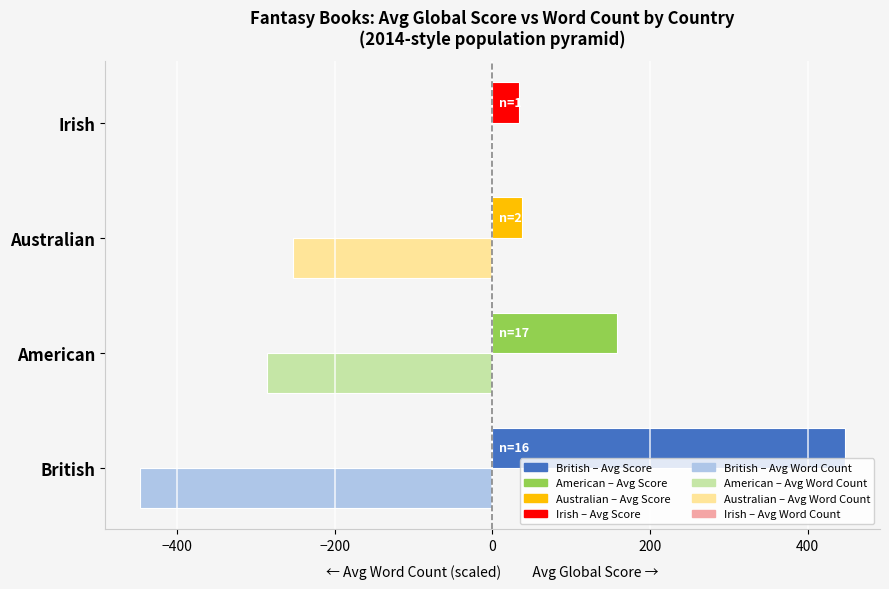

What is the greatest value displayed?

447.0